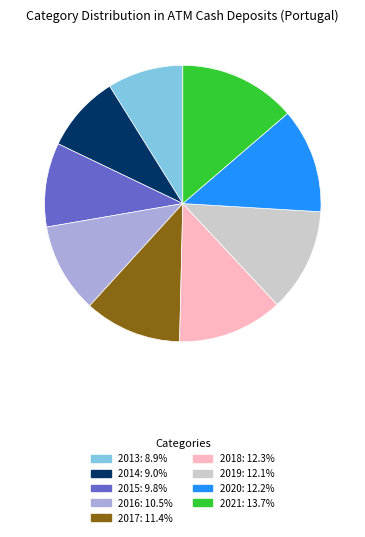

Which slice is the largest?

2021